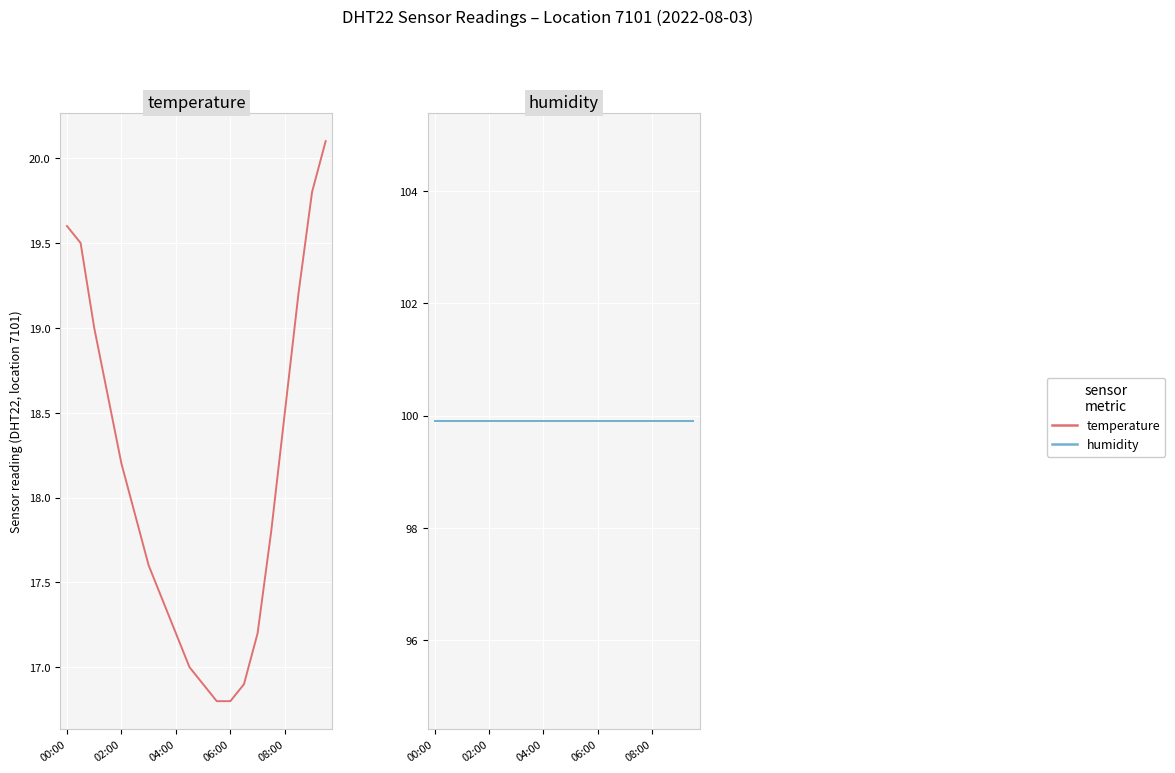

What is the average value of the temperature series?

18.1